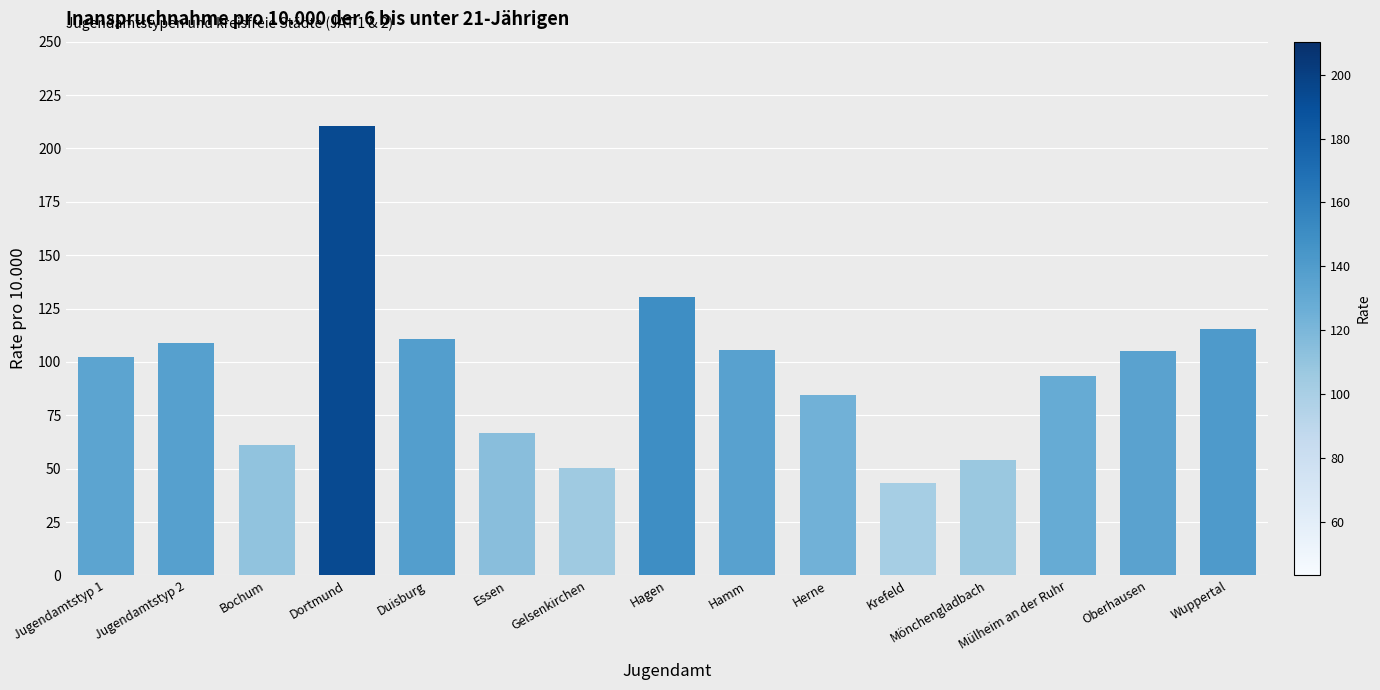

How many values are below 102?

7